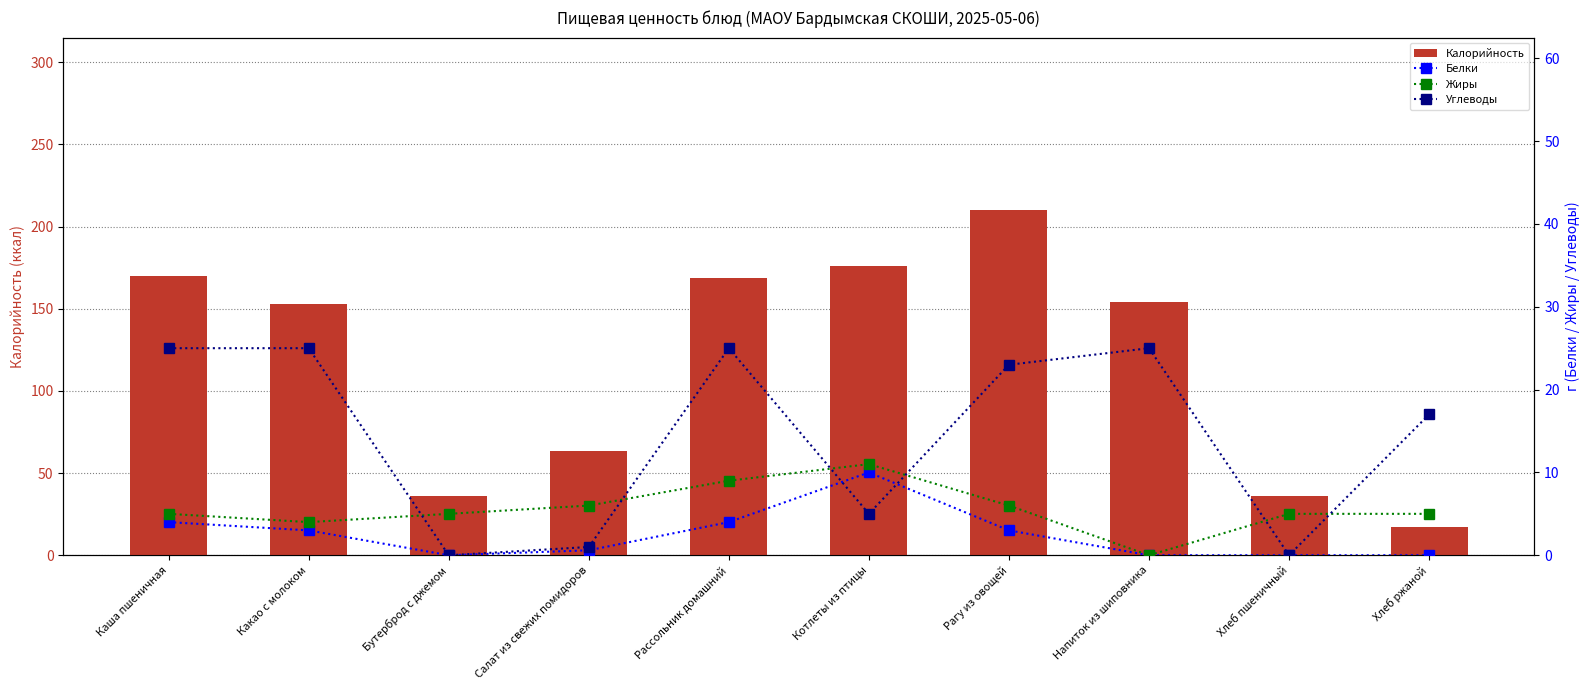

Reading right to left, what are all the values shown in this chart?

Калорийность: Хлеб ржаной=17.0	Хлеб пшеничный=36.0	Напиток из шиповника=154.0	Рагу из овощей=210.0	Котлеты из птицы=176.0	Рассольник домашний=169.0	Салат из свежих помидоров=63.6	Бутерброд с джемом=36.0	Какао с молоком=153.0	Каша пшеничная=170.0
Белки: Хлеб ржаной=0.0	Хлеб пшеничный=0.0	Напиток из шиповника=0.0	Рагу из овощей=3.0	Котлеты из птицы=10.0	Рассольник домашний=4.0	Салат из свежих помидоров=0.6	Бутерброд с джемом=0.0	Какао с молоком=3.0	Каша пшеничная=4.0
Жиры: Хлеб ржаной=5.0	Хлеб пшеничный=5.0	Напиток из шиповника=0.0	Рагу из овощей=6.0	Котлеты из птицы=11.0	Рассольник домашний=9.0	Салат из свежих помидоров=6.0	Бутерброд с джемом=5.0	Какао с молоком=4.0	Каша пшеничная=5.0
Углеводы: Хлеб ржаной=17.0	Хлеб пшеничный=0.0	Напиток из шиповника=25.0	Рагу из овощей=23.0	Котлеты из птицы=5.0	Рассольник домашний=25.0	Салат из свежих помидоров=1.0	Бутерброд с джемом=0.0	Какао с молоком=25.0	Каша пшеничная=25.0